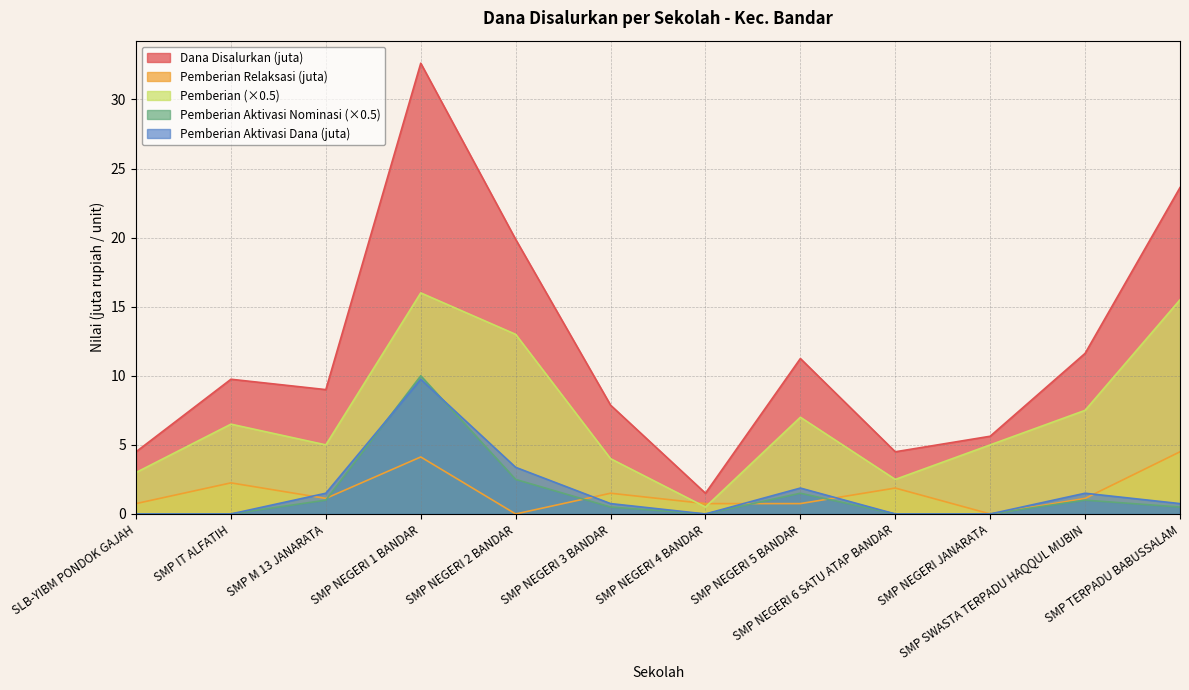

Does the chart have visible grid lines?

Yes